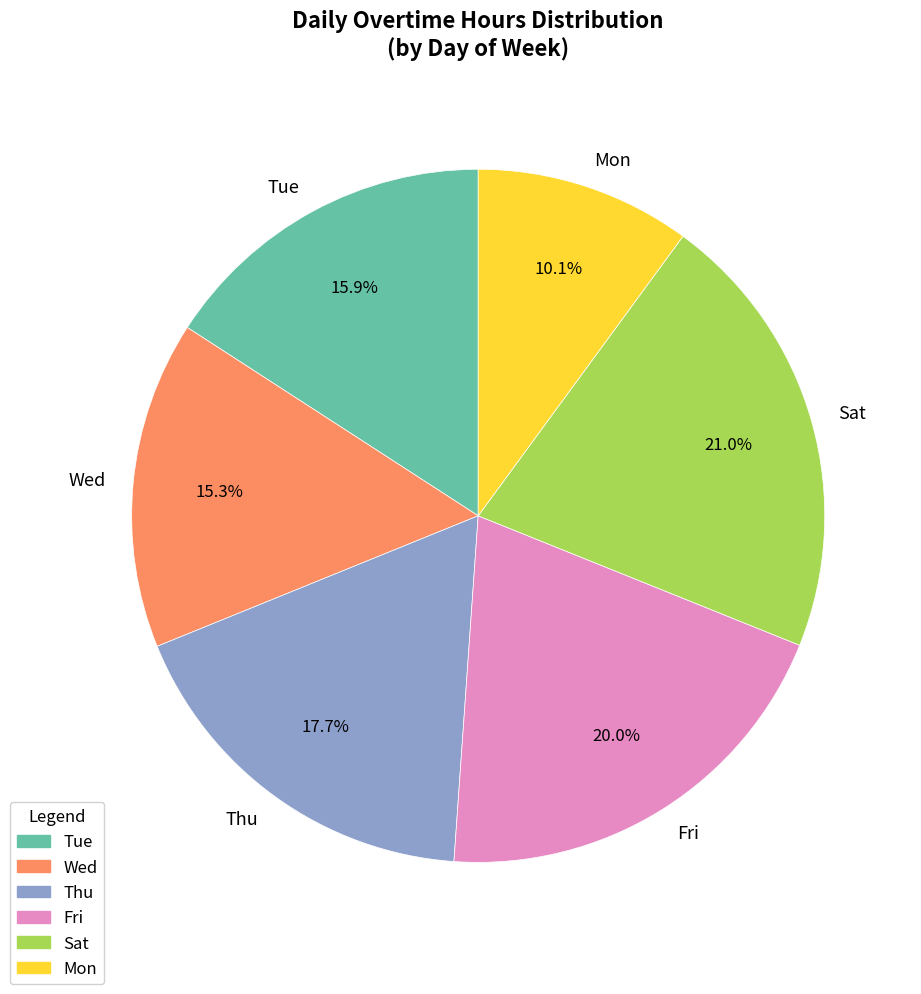

Does any single category account for the majority?

No